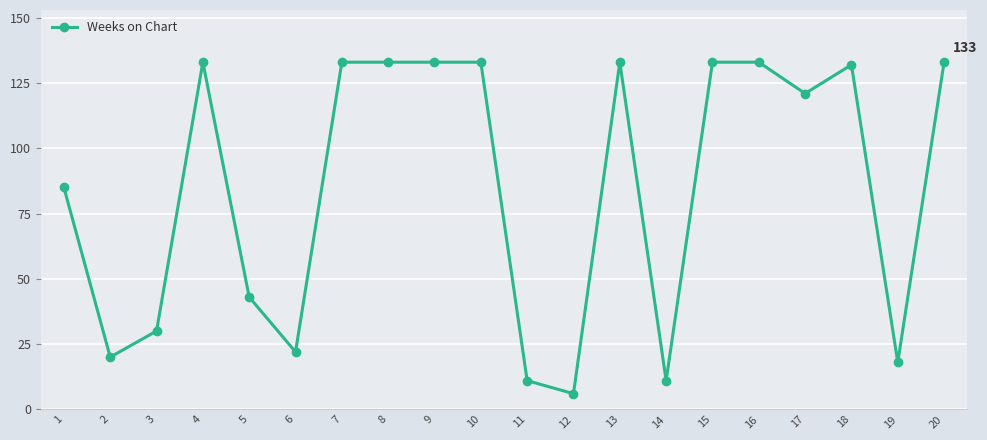

What is the sum of all values?

1696